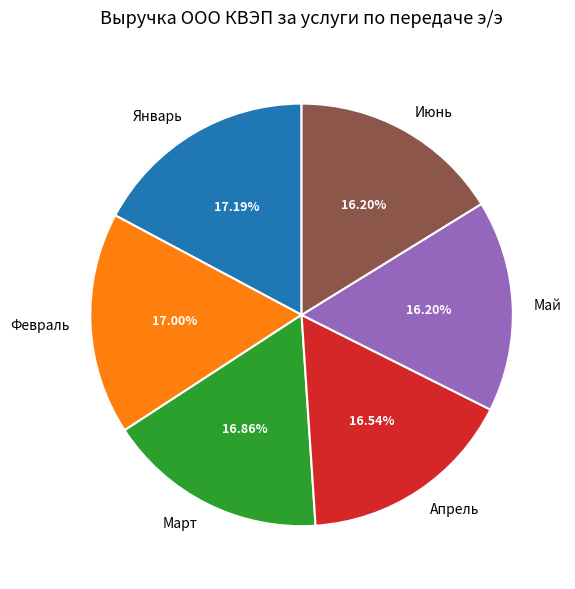

To the nearest percent, what is the average slice percentage?

17%